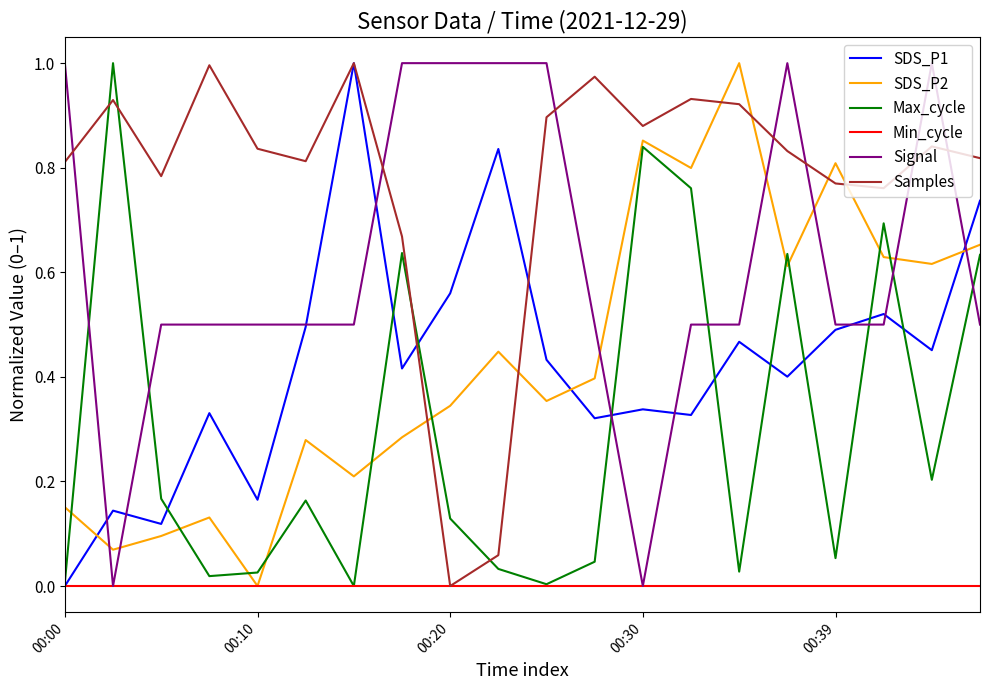

Is this an area chart (filled region under the line)?

No